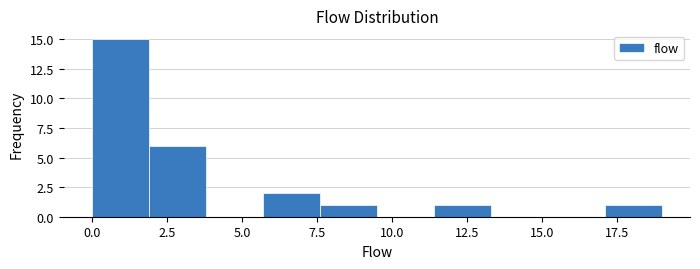

Around what value on the x-axis is the tallest bar? Give the approximate position of its centre, as read against the axis.

1.0